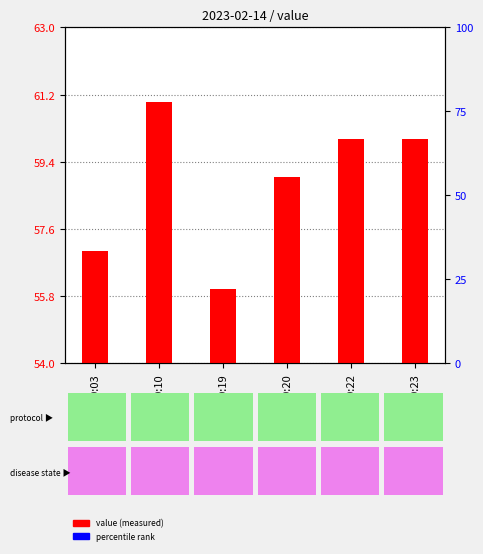

Does the chart contain stacked bars?

No